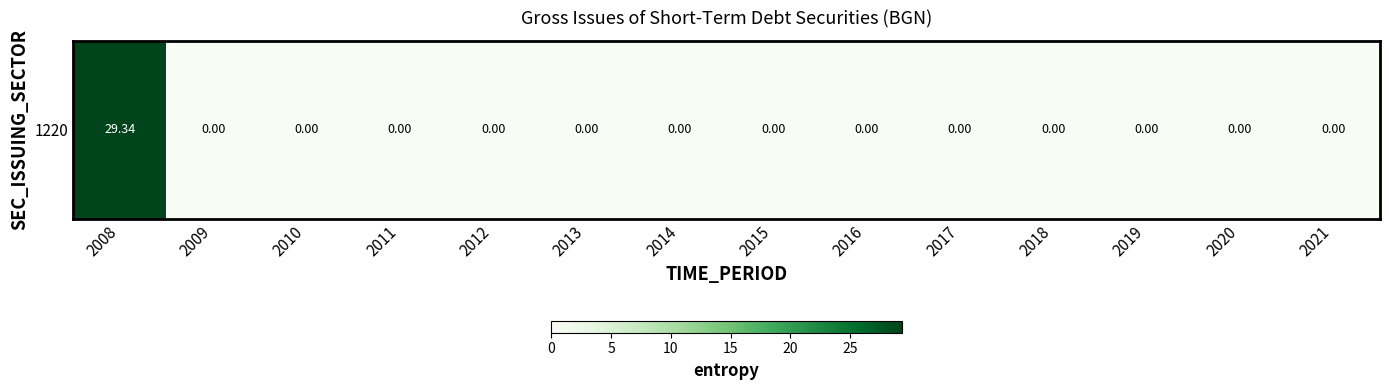

Reading left to right, extract all data points from this chart.

2008=29.3	2009=0.0	2010=0.0	2011=0.0	2012=0.0	2013=0.0	2014=0.0	2015=0.0	2016=0.0	2017=0.0	2018=0.0	2019=0.0	2020=0.0	2021=0.0